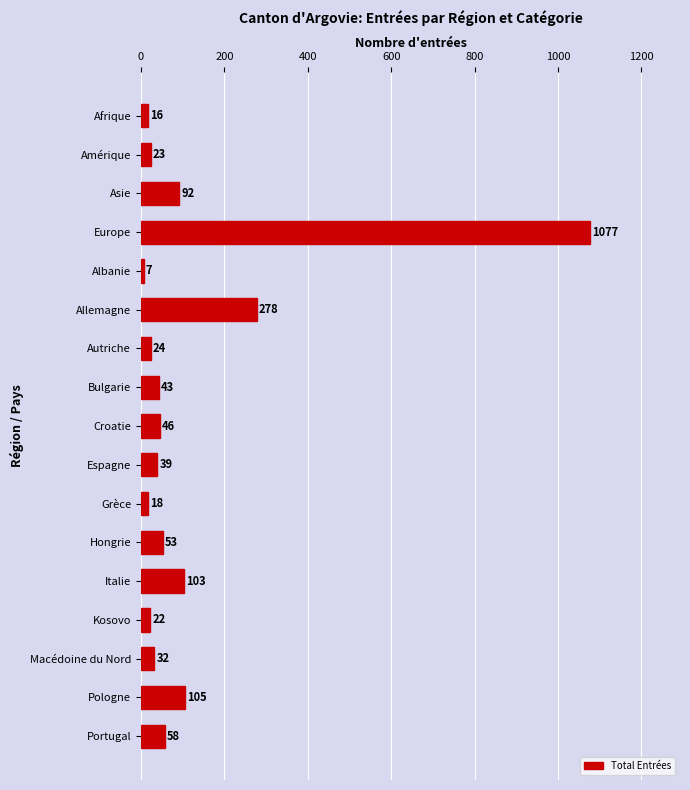

Which has a higher value, Macédoine du Nord or Pologne?

Pologne